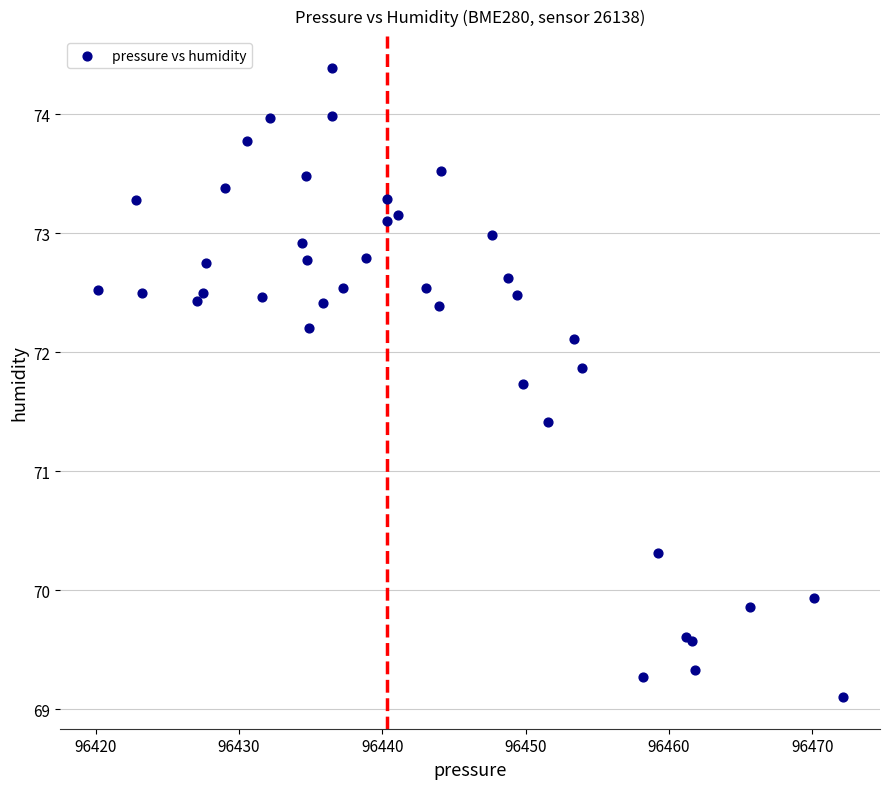

What Y value in the scatter plot is closest to 71?

71.4